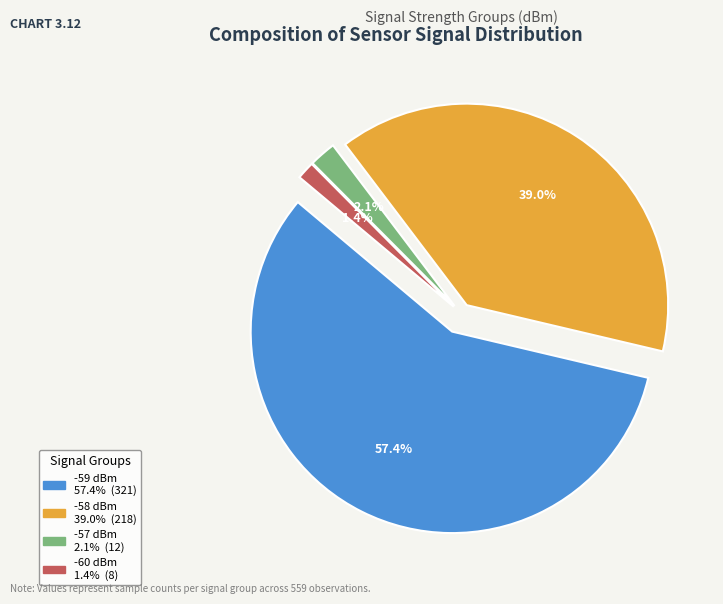

Between -59 and -58, which is larger?

-59